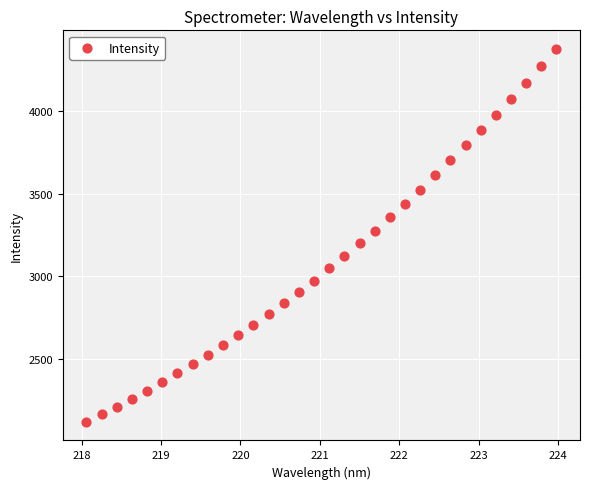

What is the range of X values (max minus min)?

5.9